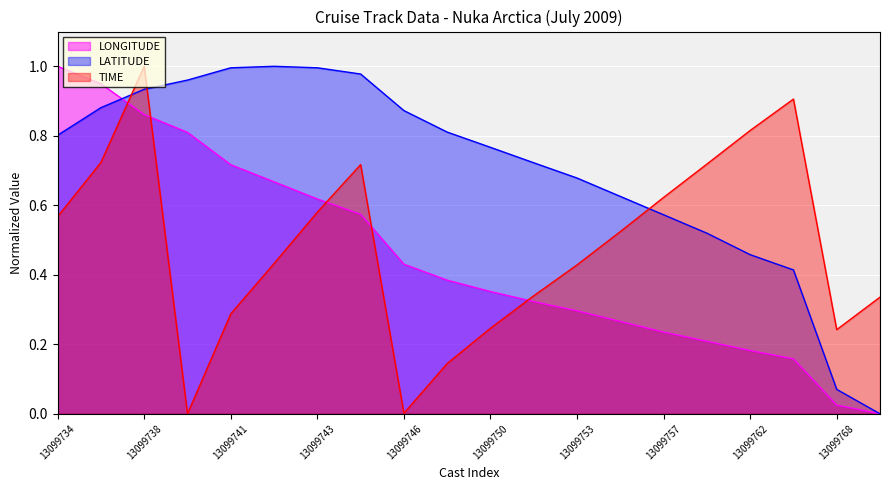

Reading right to left, extract all data points from this chart.

LONGITUDE: 13099769=0.0	13099768=0.0	13099763=0.2	13099762=0.2	13099759=0.2	13099757=0.2	13099755=0.3	13099753=0.3	13099751=0.3	13099750=0.4	13099749=0.4	13099746=0.4	13099745=0.6	13099743=0.6	13099742=0.7	13099741=0.7	13099739=0.8	13099738=0.9	13099735=0.9	13099734=1.0
LATITUDE: 13099769=0.0	13099768=0.1	13099763=0.4	13099762=0.5	13099759=0.5	13099757=0.6	13099755=0.6	13099753=0.7	13099751=0.7	13099750=0.8	13099749=0.8	13099746=0.9	13099745=1.0	13099743=1.0	13099742=1.0	13099741=1.0	13099739=1.0	13099738=0.9	13099735=0.9	13099734=0.8
TIME: 13099769=0.3	13099768=0.2	13099763=0.9	13099762=0.8	13099759=0.7	13099757=0.6	13099755=0.5	13099753=0.4	13099751=0.3	13099750=0.2	13099749=0.1	13099746=0.0	13099745=0.7	13099743=0.6	13099742=0.4	13099741=0.3	13099739=0.0	13099738=1.0	13099735=0.7	13099734=0.6